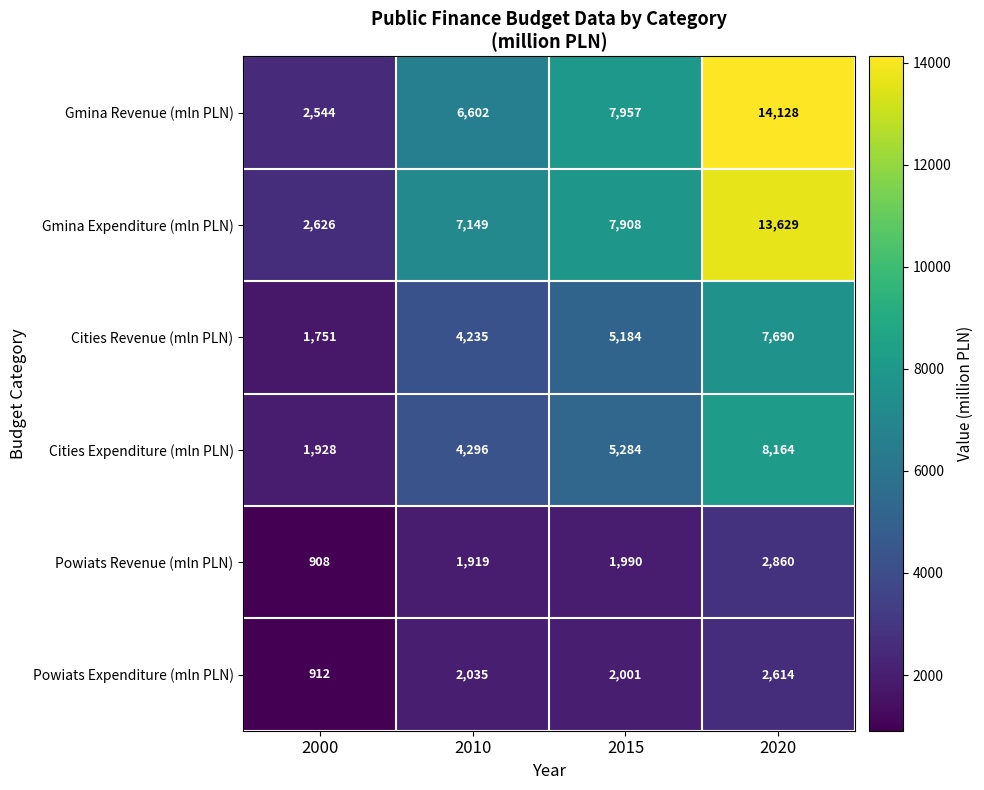

What is the total value across all series at 2020?

49085